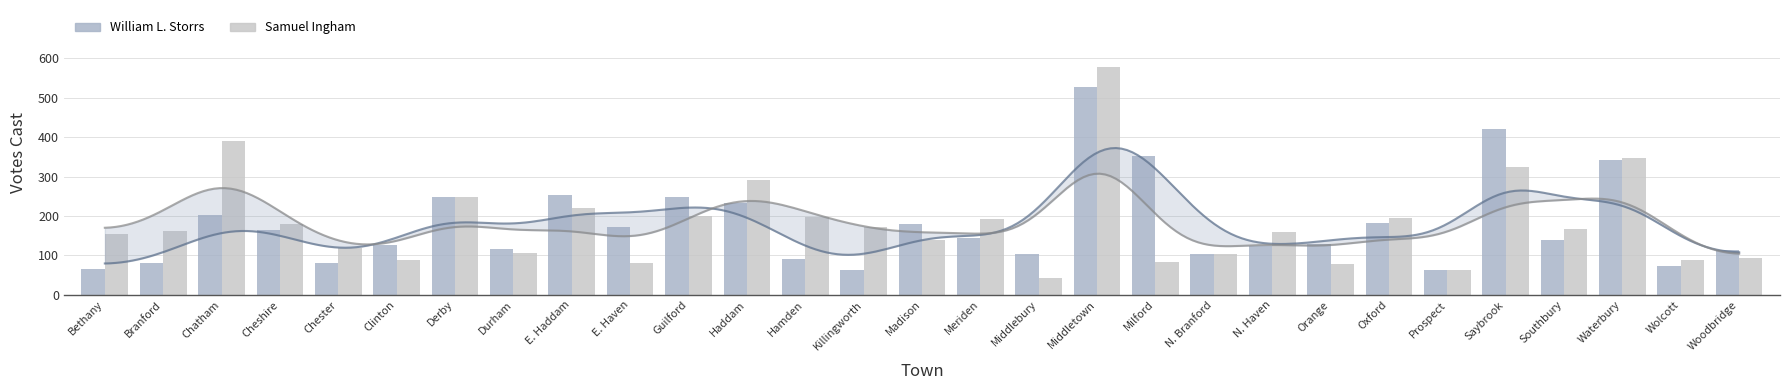

The William L. Storrs series shows 81 at Branford. True or false?

True